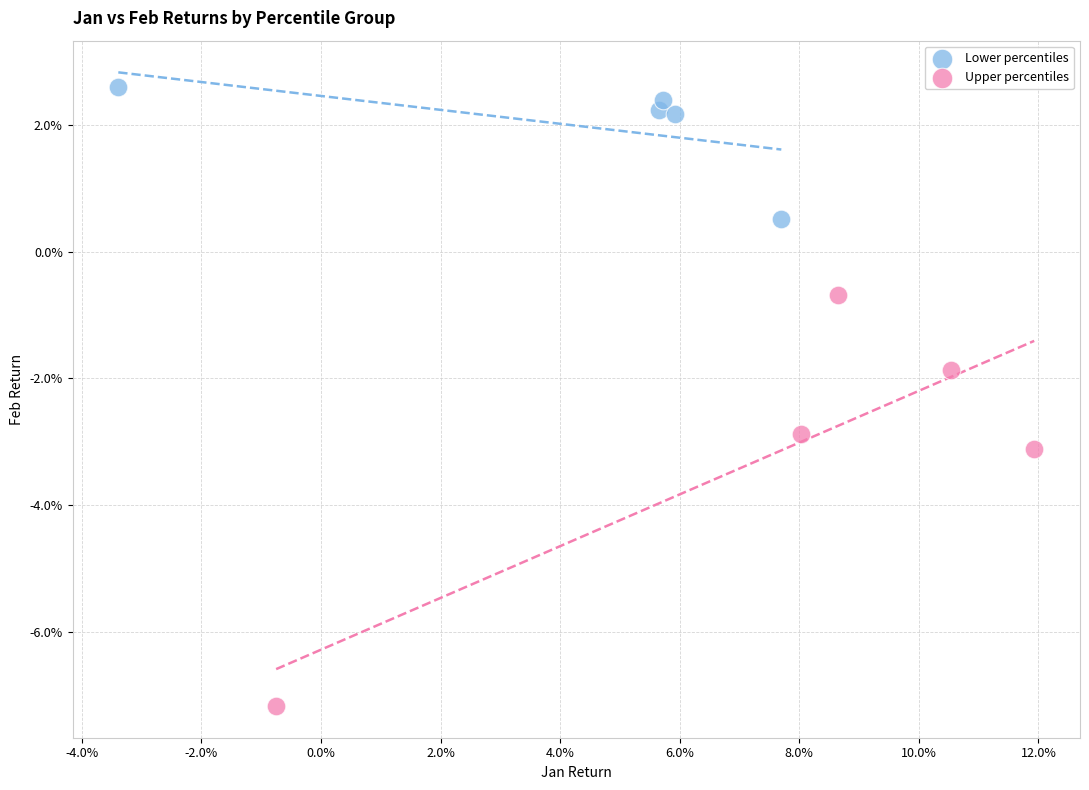

What are all the series names shown in the legend?

Lower percentiles, Upper percentiles